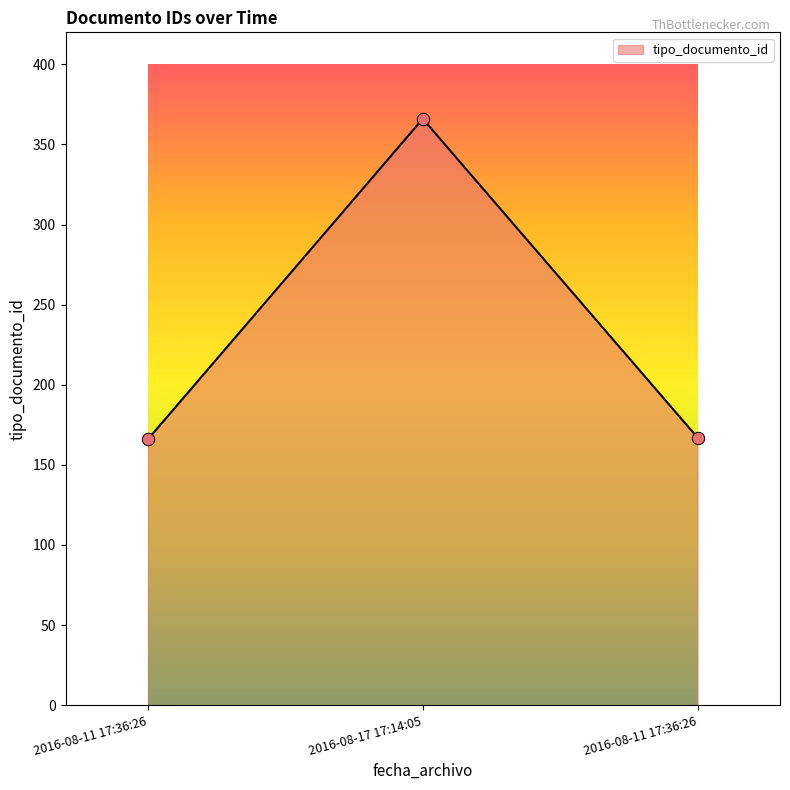

Between 2016-08-11 17:36:26 and 2016-08-17 17:14:05, which is larger?

2016-08-17 17:14:05